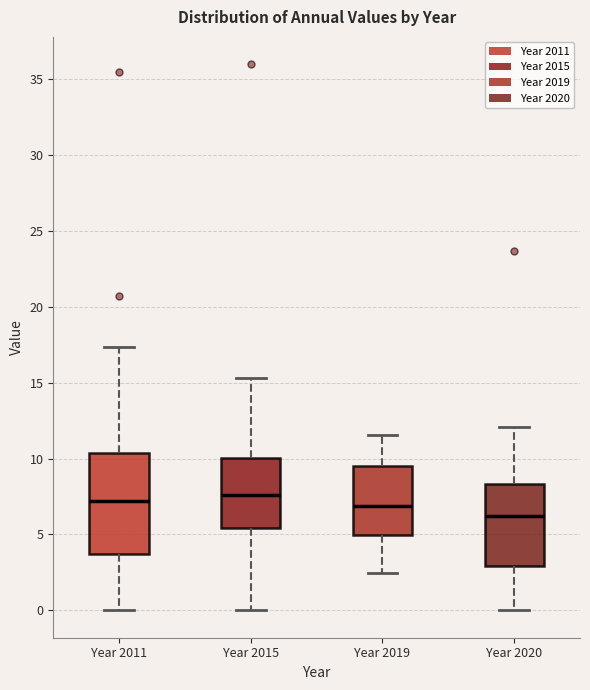

Which box is the tallest, from its lower edge to its upper edge?

Year 2011